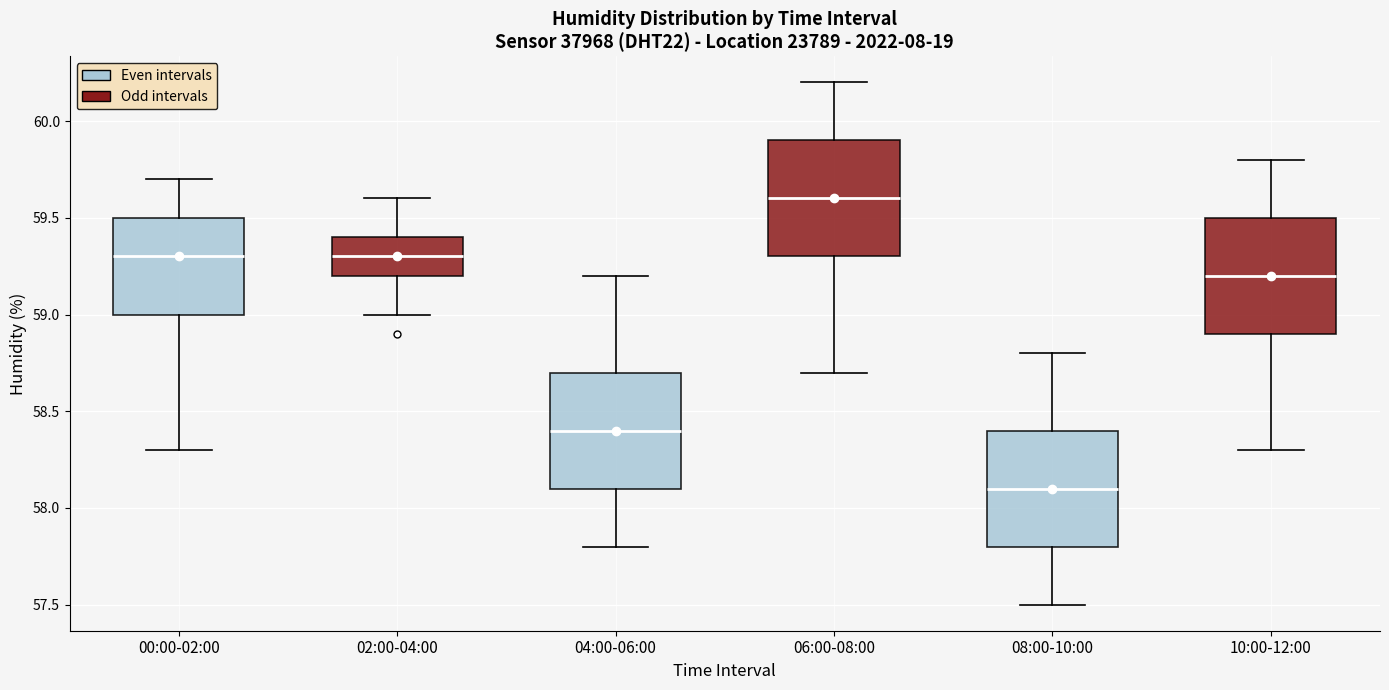

Reading left to right, transcribe this box plot: for each box, give where its median line is, the range the box spans, and where its two whiskers end, as read against the y-axis. The values are not printed on the chart, so give them approximately, as read against the axis.

00:00-02:00: median 59.3, box 59.0 to 59.5, whiskers 58.3 to 59.7
02:00-04:00: median 59.3, box 59.2 to 59.4, whiskers 59.0 to 59.6
04:00-06:00: median 58.4, box 58.1 to 58.7, whiskers 57.8 to 59.2
06:00-08:00: median 59.6, box 59.3 to 59.9, whiskers 58.7 to 60.2
08:00-10:00: median 58.1, box 57.8 to 58.4, whiskers 57.5 to 58.8
10:00-12:00: median 59.2, box 58.9 to 59.5, whiskers 58.3 to 59.8